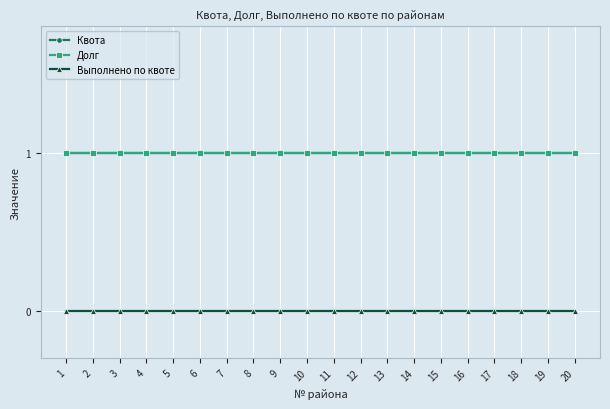

What value does the Долг series have at 17?

1